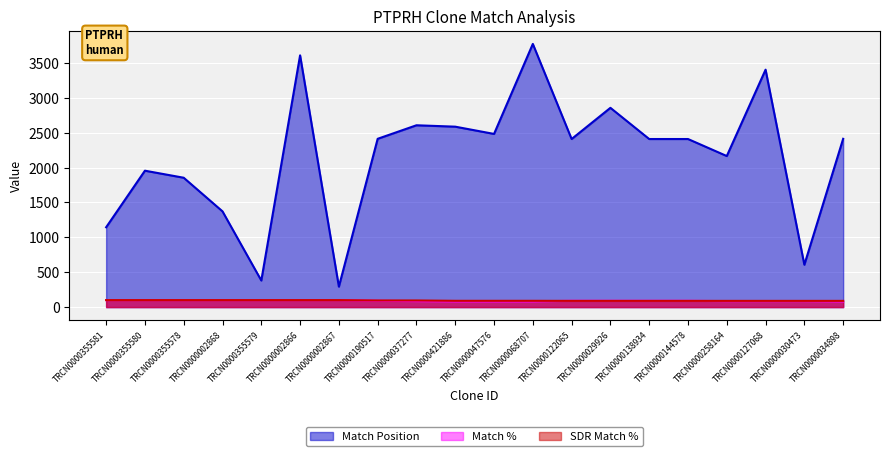

Which series changed the most between TRCN0000068707 and TRCN0000122065?

Match Position